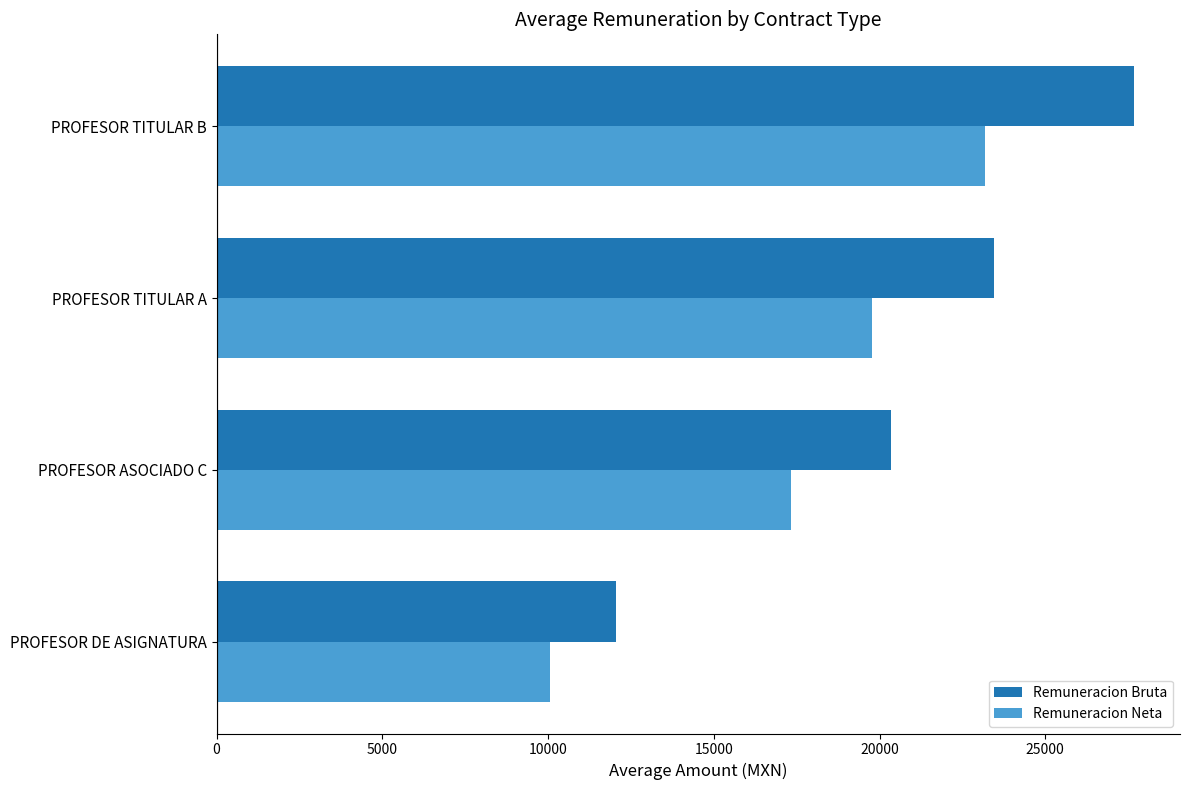

Rank the categories by Remuneracion Bruta value from lowest to highest.

PROFESOR DE ASIGNATURA, PROFESOR ASOCIADO C, PROFESOR TITULAR A, PROFESOR TITULAR B